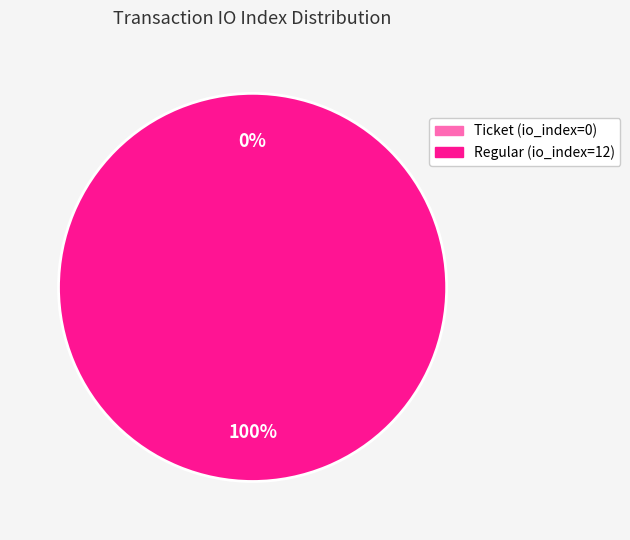

Which category has the smallest portion of the pie?

Ticket (io_index=0)